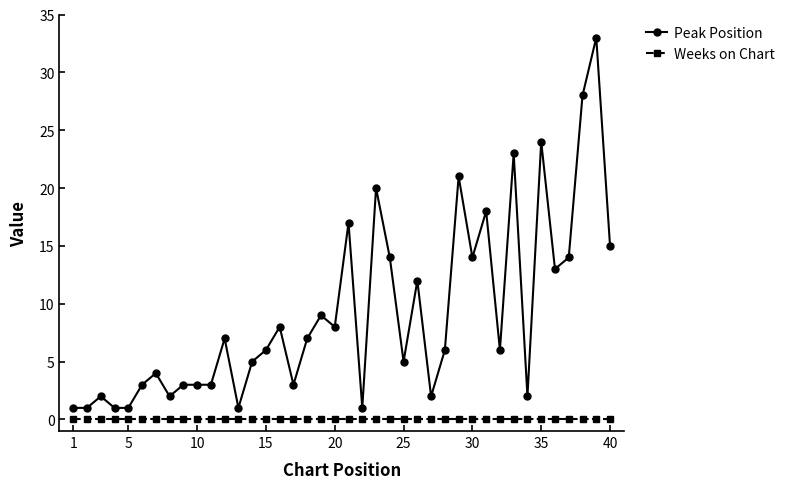

List the series in order of their overall mean, lowest first.

Weeks on Chart, Peak Position